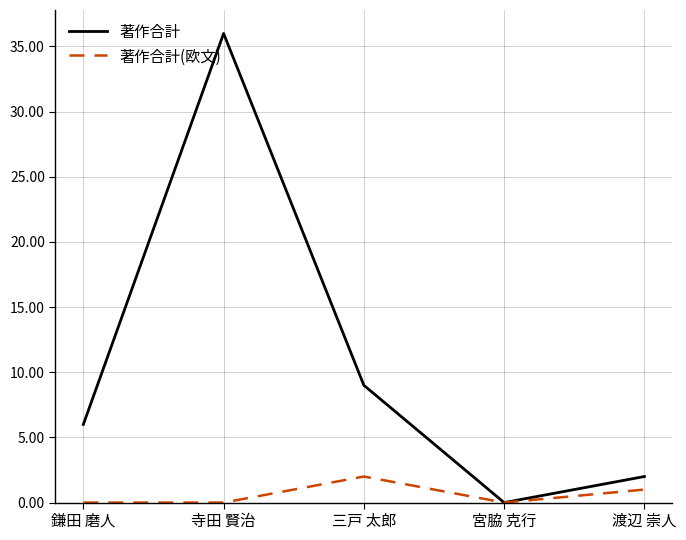

What is the total value across all series at 渡辺 崇人?

3